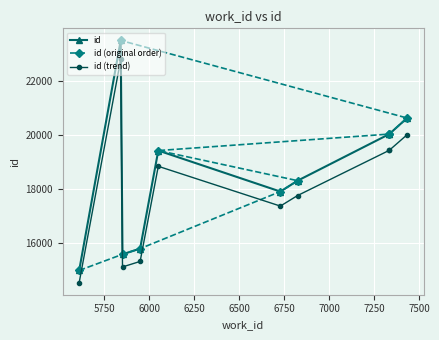

Which series has the largest total across all categories?

id